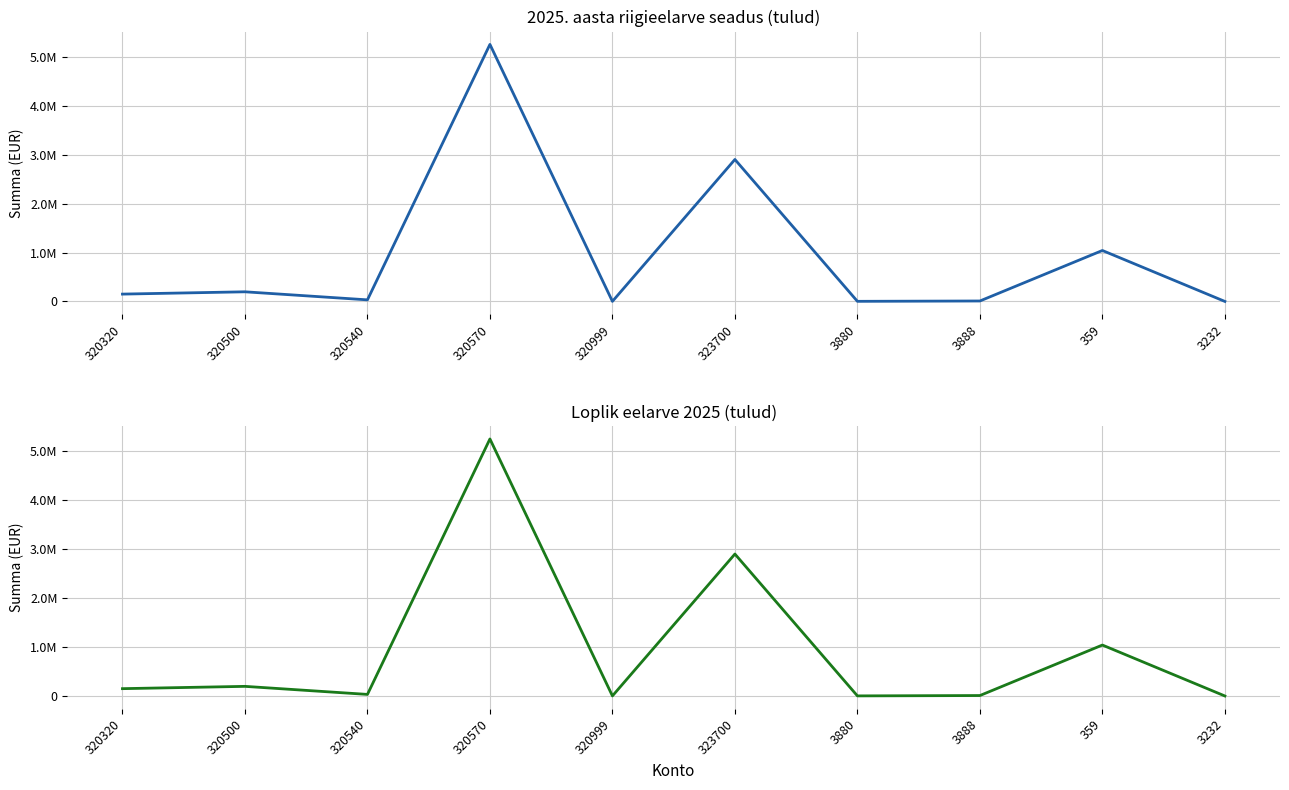

Which category has the lowest value across all series?

3232